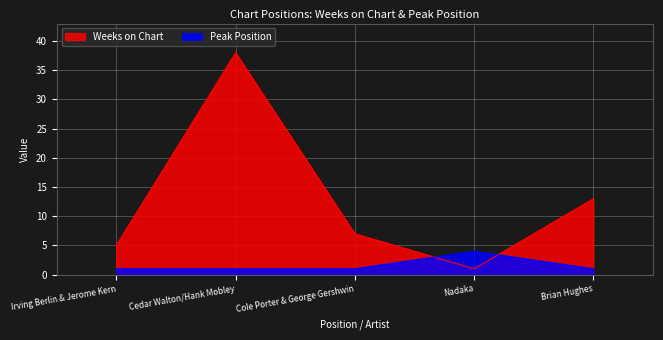

What is the spread (max minus min) of values at Cole Porter & George Gershwin?

6